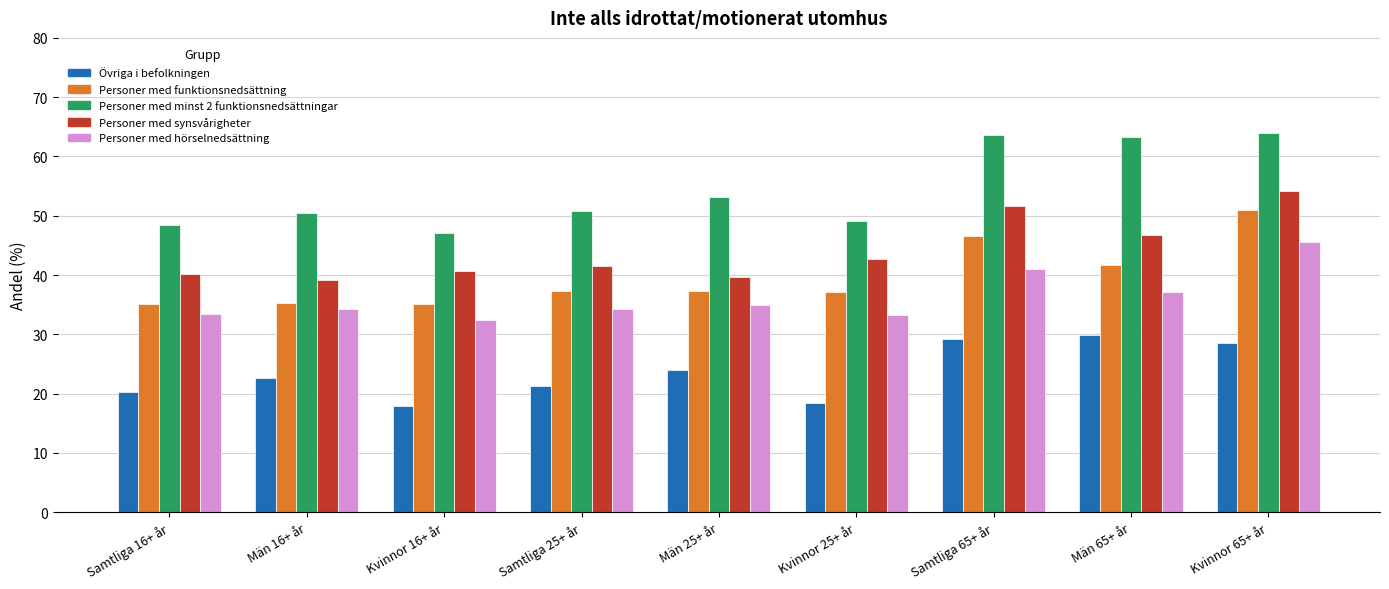

True or false: Personer med funktionsnedsättning has a value of 35.2 at Samtliga 16+ år.

True